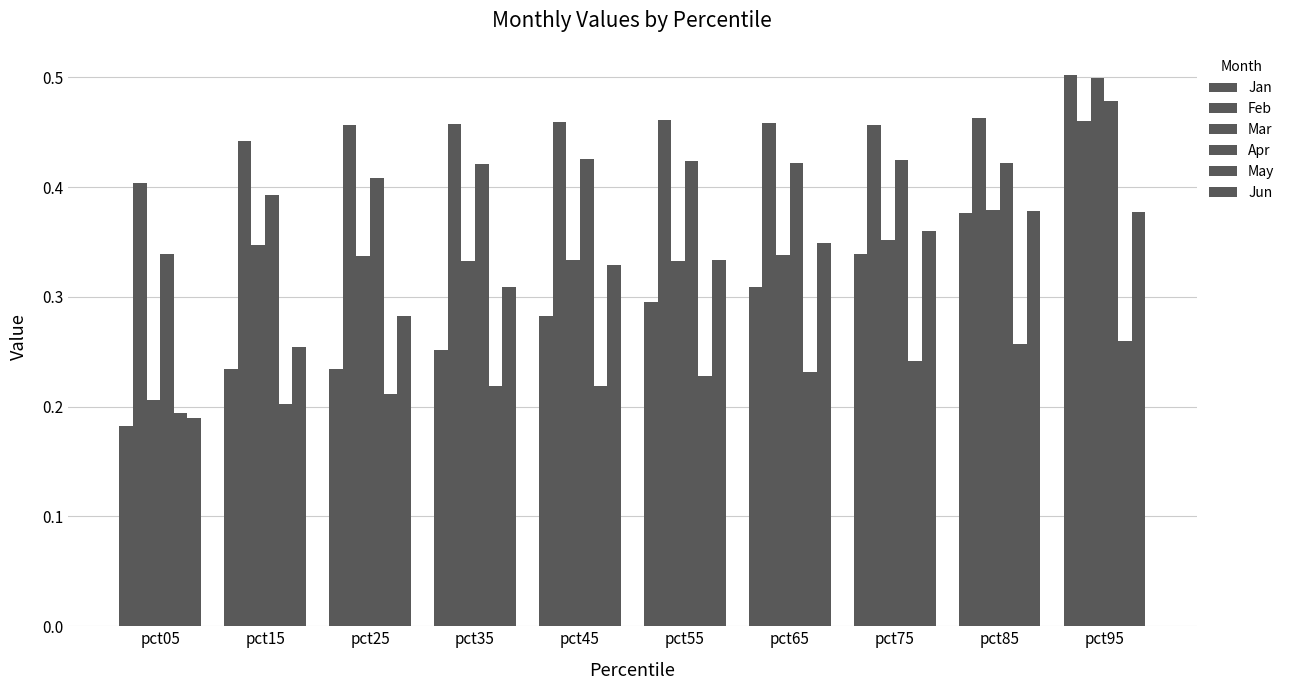

Does the chart contain any negative values?

No